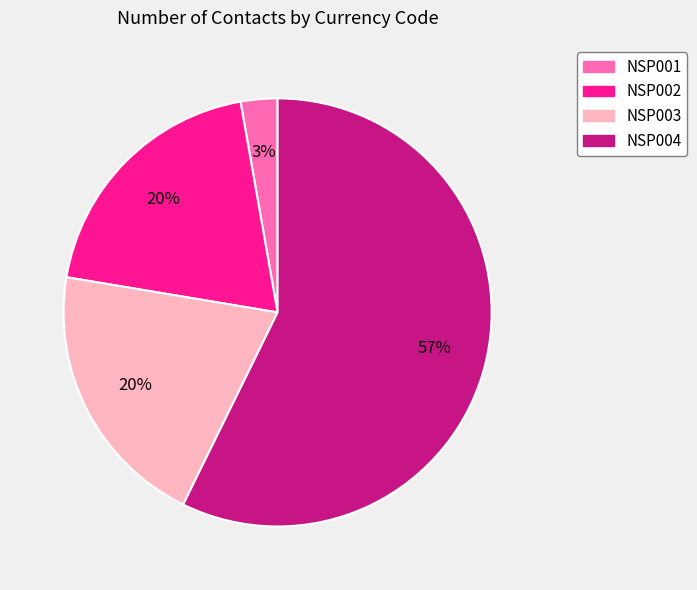

Does NSP003 account for over 50% of the chart?

No